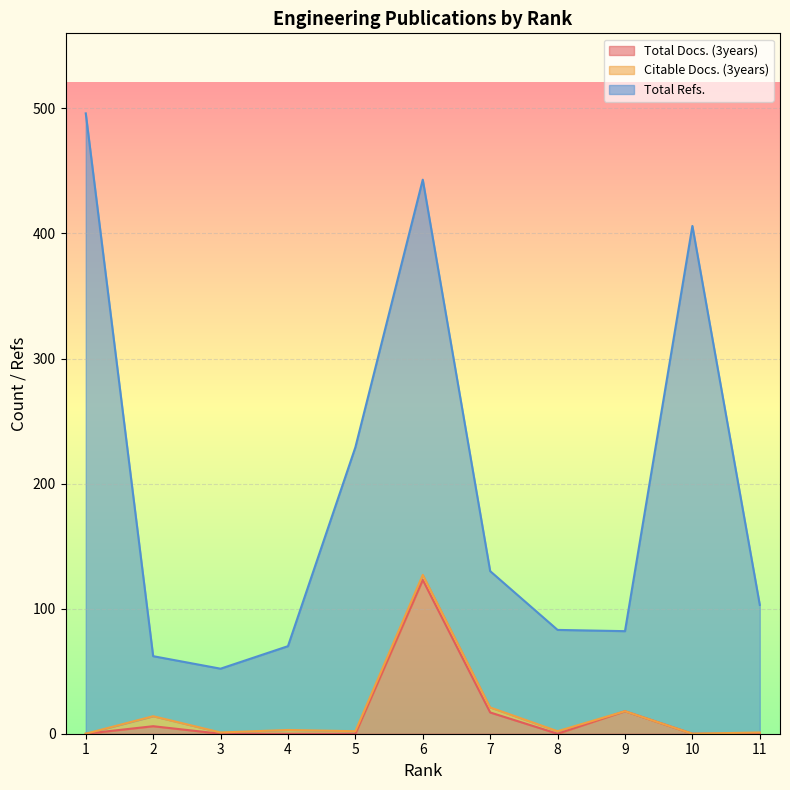

How many series are shown in this chart?

3